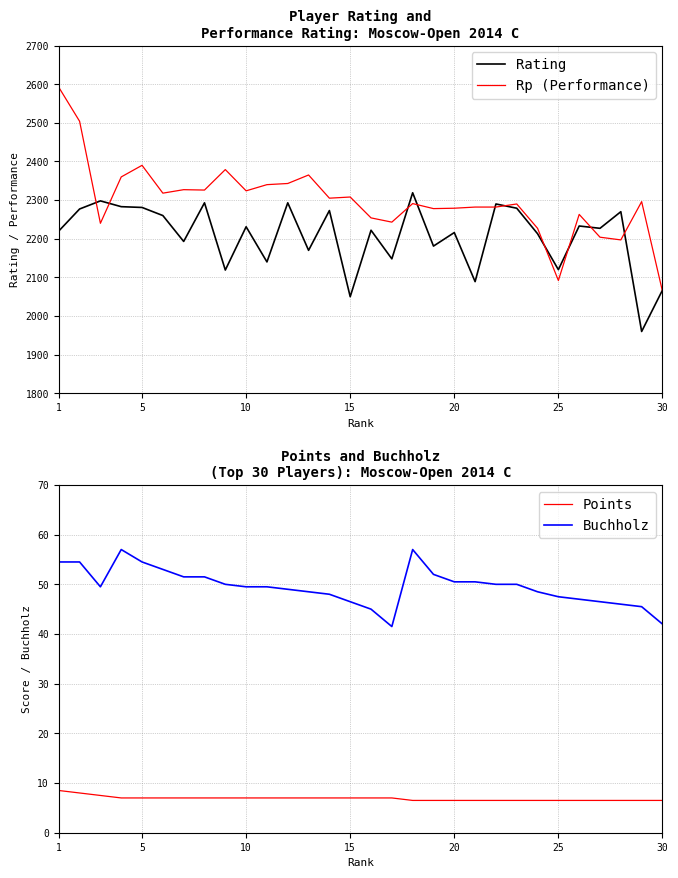

Reading left to right, extract all data points from this chart.

Rating: 2220.0	2277.0	2298.0	2283.0	2281.0	2260.0	2193.0	2293.0	2119.0	2231.0	2140.0	2293.0	2170.0	2273.0	2050.0	2222.0	2148.0	2319.0	2181.0	2216.0	2089.0	2290.0	2279.0	2213.0	2120.0	2233.0	2227.0	2270.0	1960.0	2067.0
Rp (Performance): 2592.0	2504.0	2240.0	2360.0	2390.0	2318.0	2327.0	2326.0	2379.0	2324.0	2340.0	2343.0	2365.0	2305.0	2308.0	2254.0	2243.0	2291.0	2278.0	2279.0	2282.0	2282.0	2290.0	2227.0	2092.0	2263.0	2204.0	2197.0	2296.0	2064.0
Points: 8.5	8.0	7.5	7.0	7.0	7.0	7.0	7.0	7.0	7.0	7.0	7.0	7.0	7.0	7.0	7.0	7.0	6.5	6.5	6.5	6.5	6.5	6.5	6.5	6.5	6.5	6.5	6.5	6.5	6.5
Buchholz: 54.5	54.5	49.5	57.0	54.5	53.0	51.5	51.5	50.0	49.5	49.5	49.0	48.5	48.0	46.5	45.0	41.5	57.0	52.0	50.5	50.5	50.0	50.0	48.5	47.5	47.0	46.5	46.0	45.5	42.0